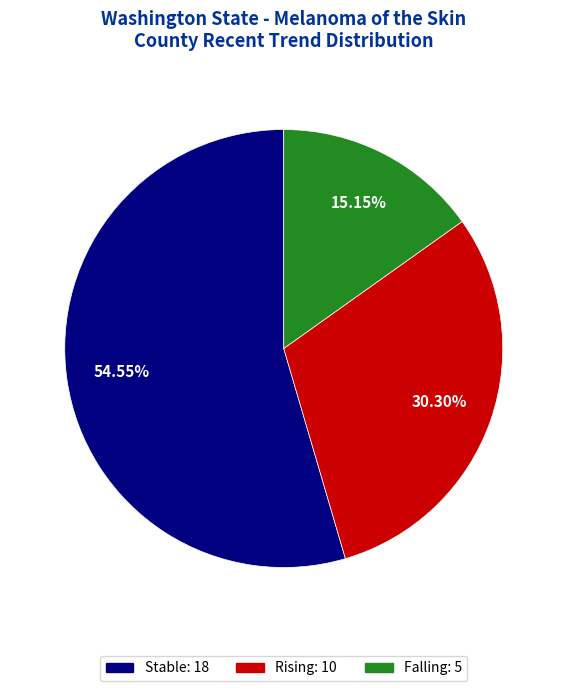

Is there any slice that represents more than half of the pie?

Yes